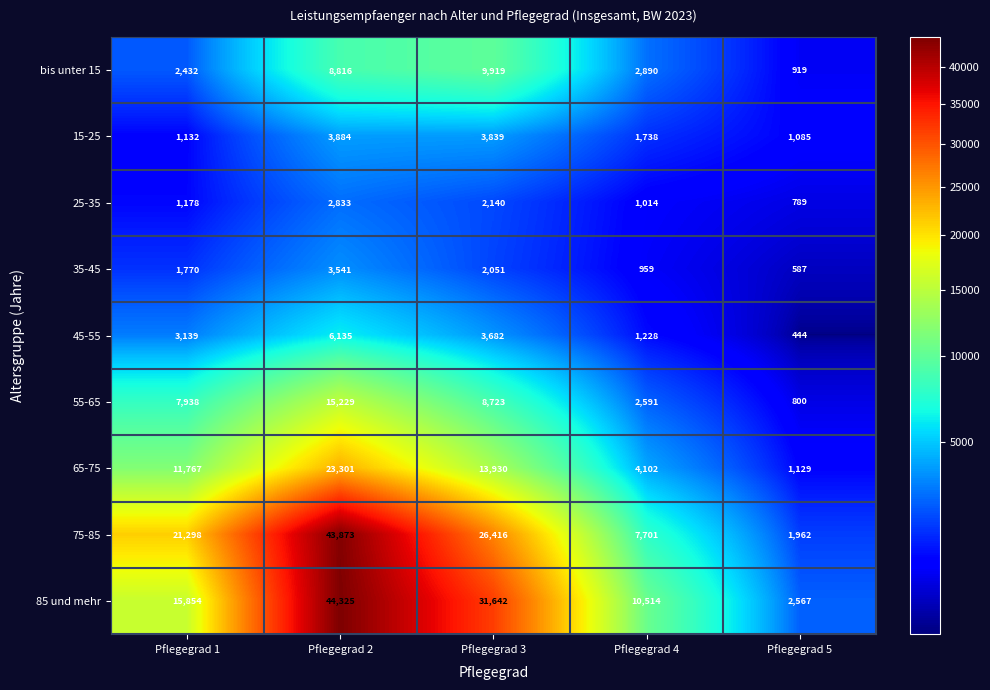

At which category does the chart reach its peak across all series?

Pflegegrad 2